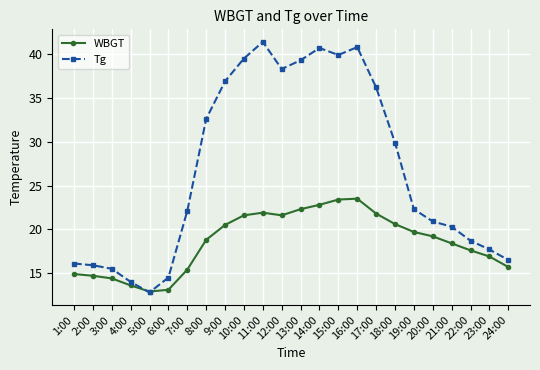

Rank the series by their maximum value, from lowest to highest.

WBGT, Tg